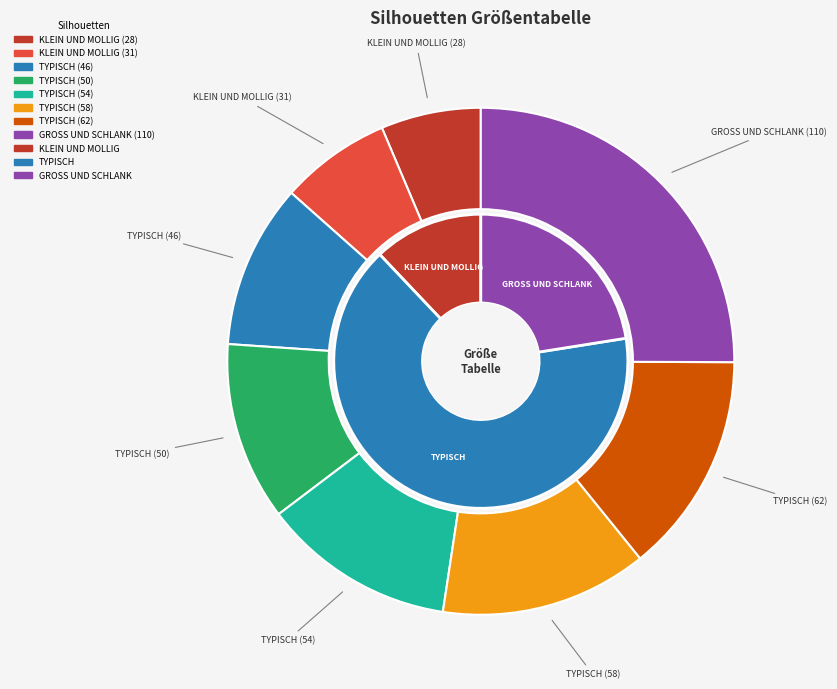

Which slice is the largest?

GROSS UND SCHLANK (110)